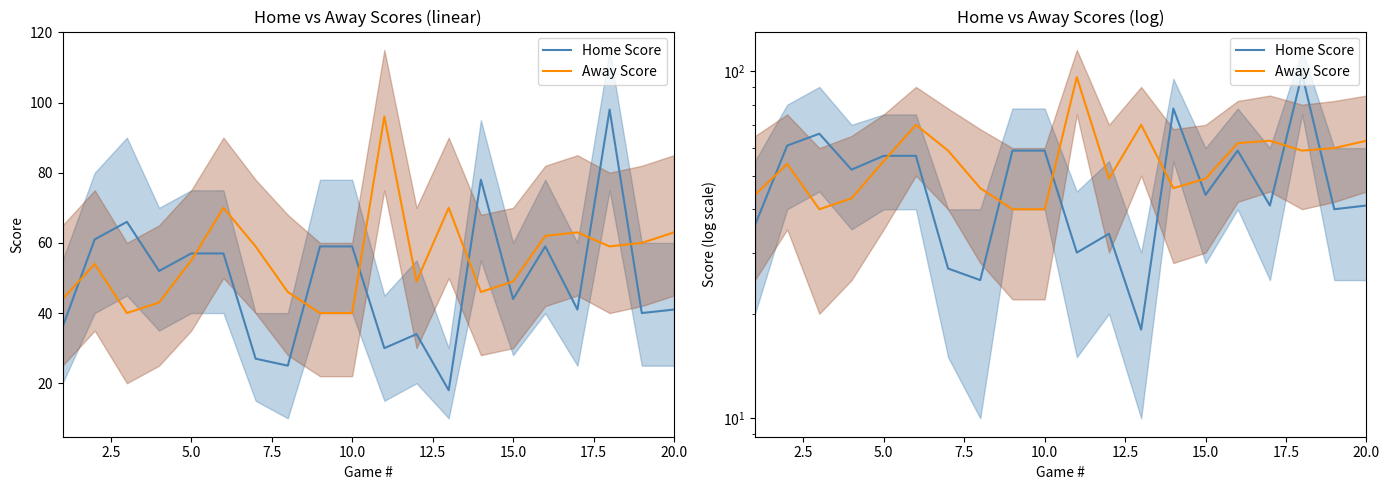

True or false: Away Score and Home Score intersect in this chart.

True